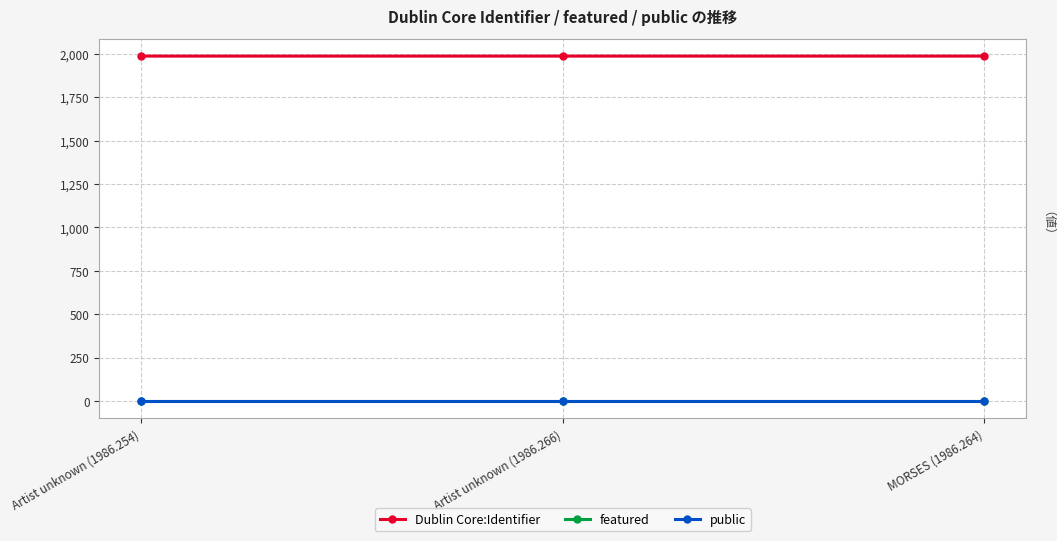

What is the label of the 2nd point from the right?

Artist unknown (1986.266)